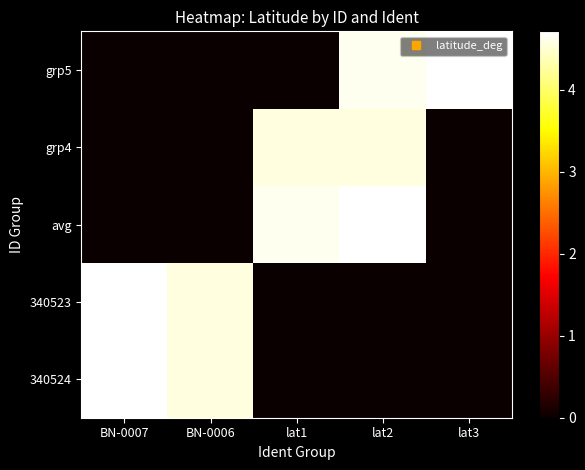

What is the greatest value displayed?

4.7